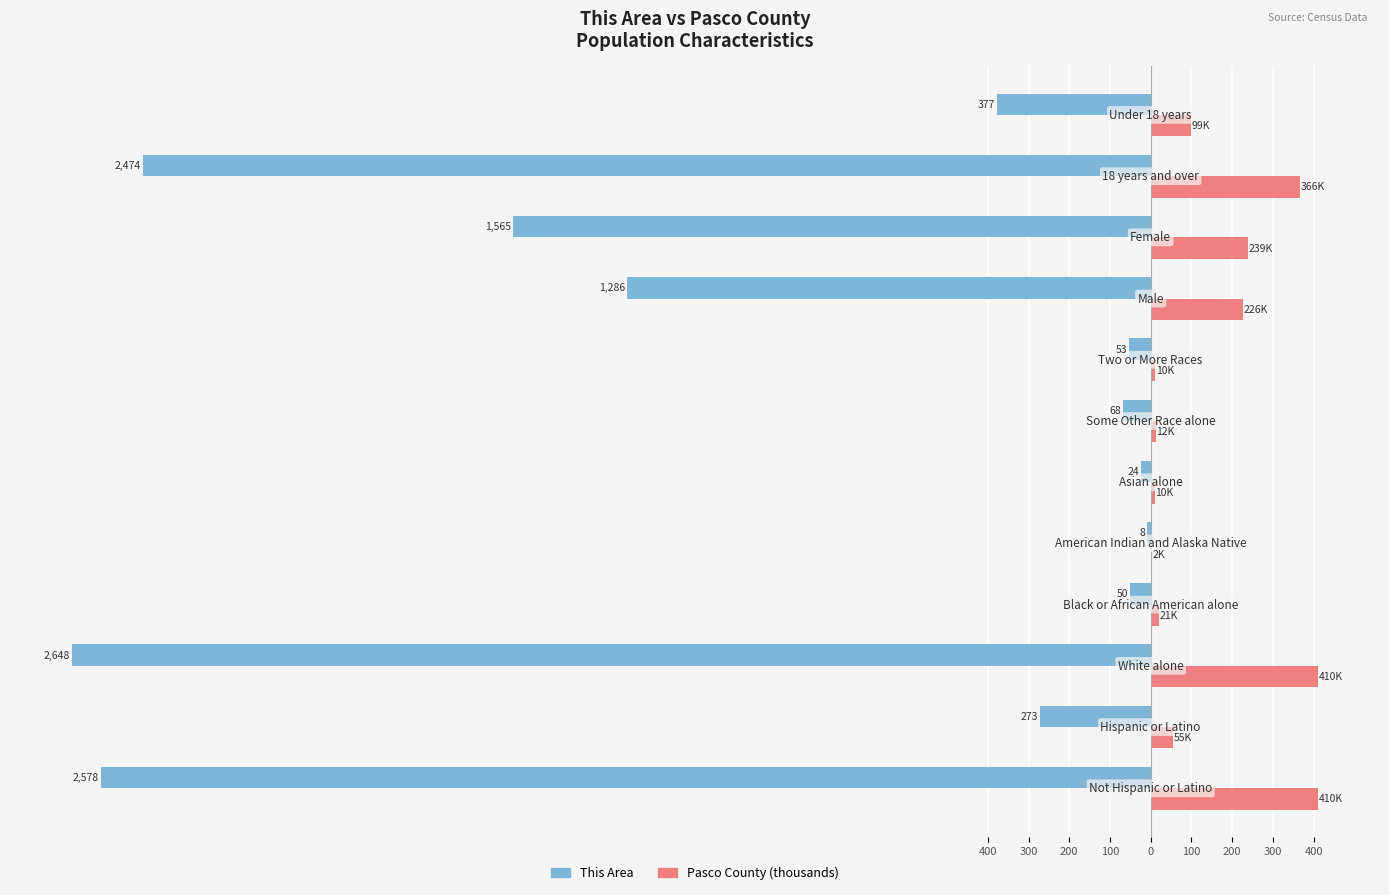

What are all the series names shown in the legend?

This Area, Pasco County (thousands)